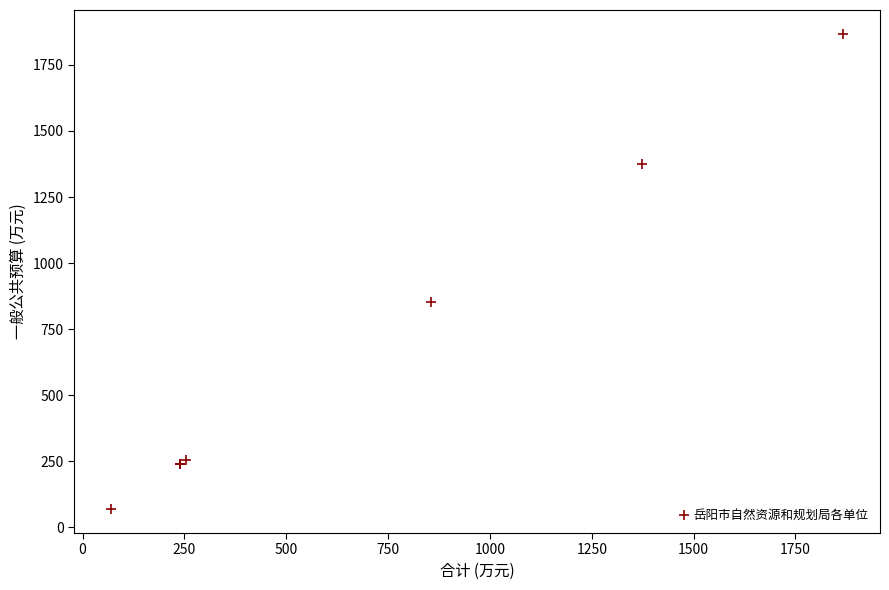

What Y value in the scatter plot is closest to 968?

854.5